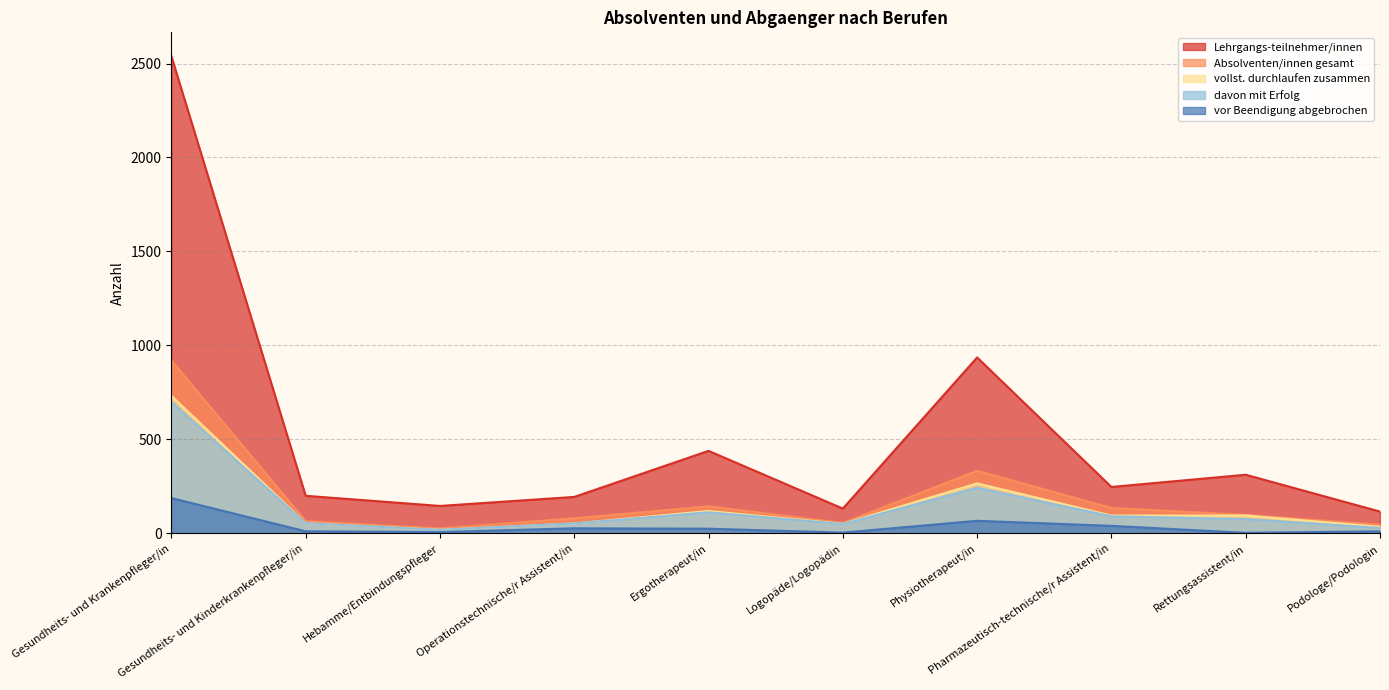

What is the value of the Lehrgangs-teilnehmer/innen point at the 9th from the left?

312